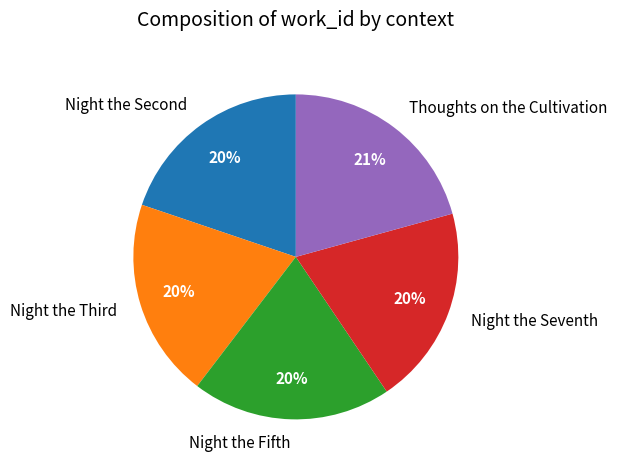

Count the number of slices in the pie.

5